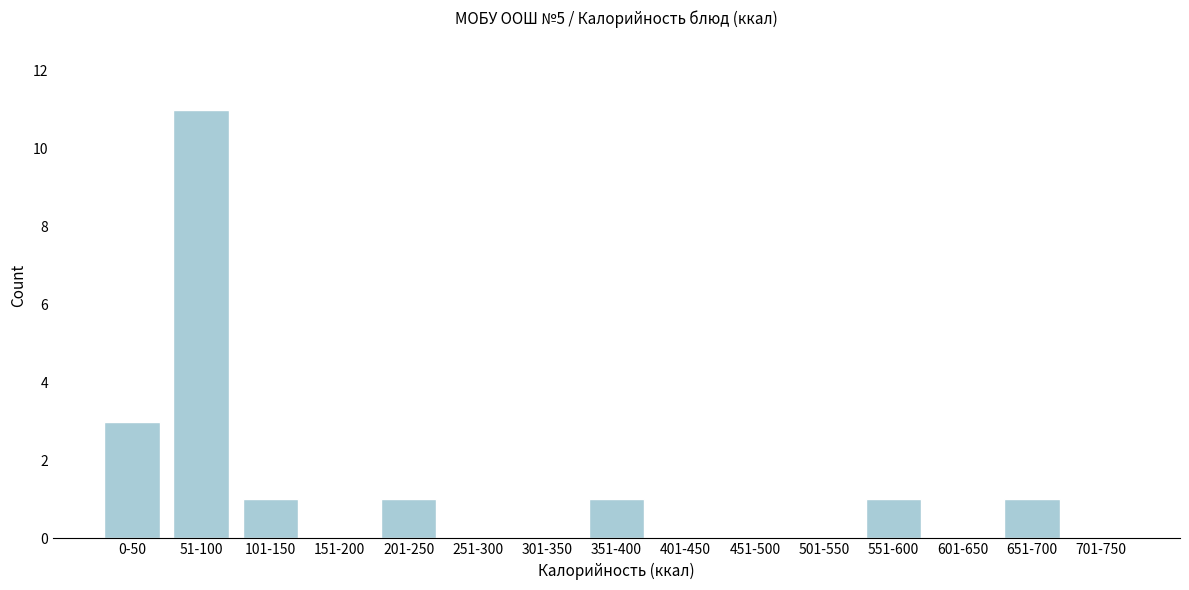

Reading left to right, what are all the values shown in this chart?

0-50=3	51-100=11	101-150=1	151-200=0	201-250=1	251-300=0	301-350=0	351-400=1	401-450=0	451-500=0	501-550=0	551-600=1	601-650=0	651-700=1	701-750=0